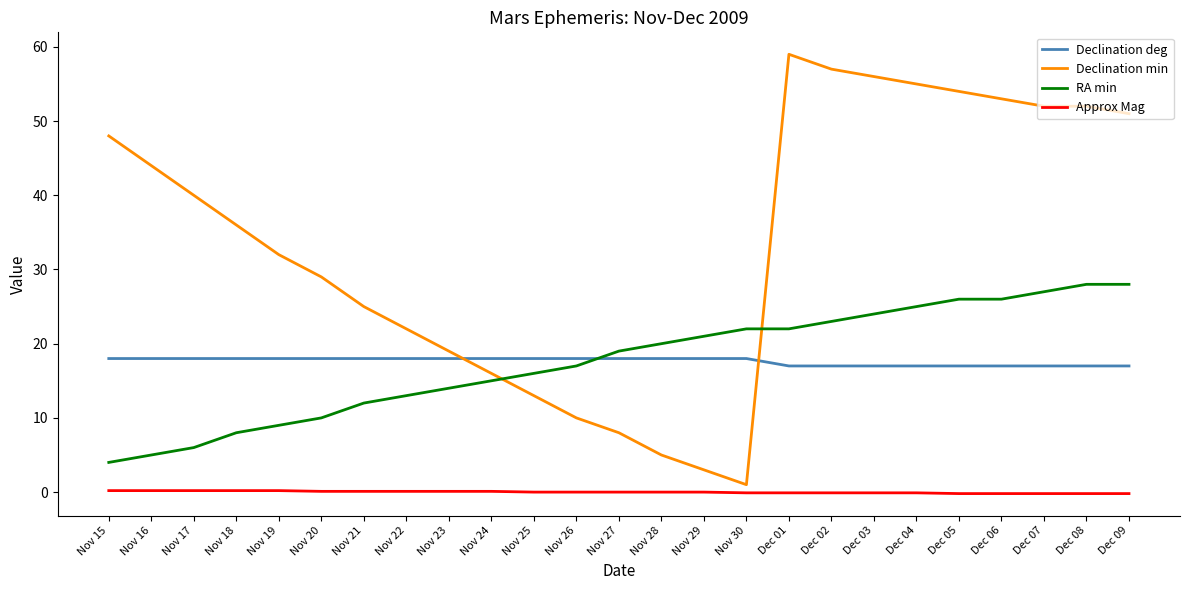

True or false: Declination deg and Approx Mag cross at least once.

False